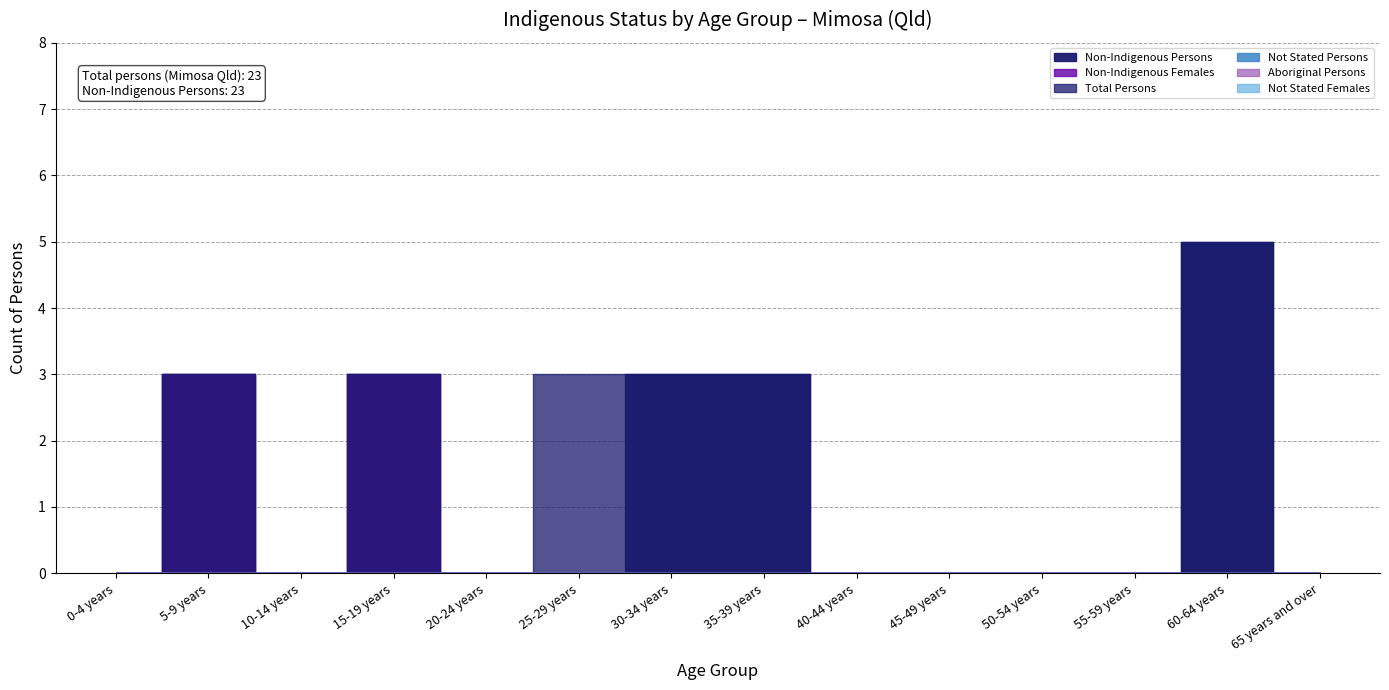

Which series has the widest spread of values?

Non-Indigenous Persons